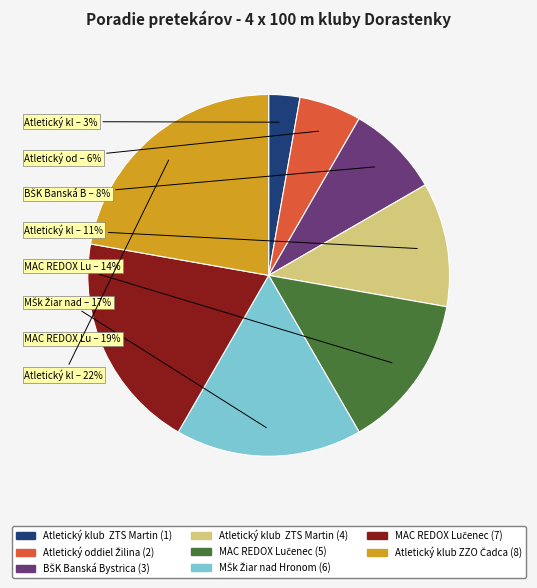

What is the smallest slice in the pie chart?

Atletický klub ZTS Martin (1)